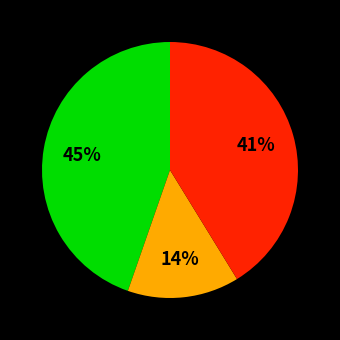

Is there a majority slice in this chart?

No